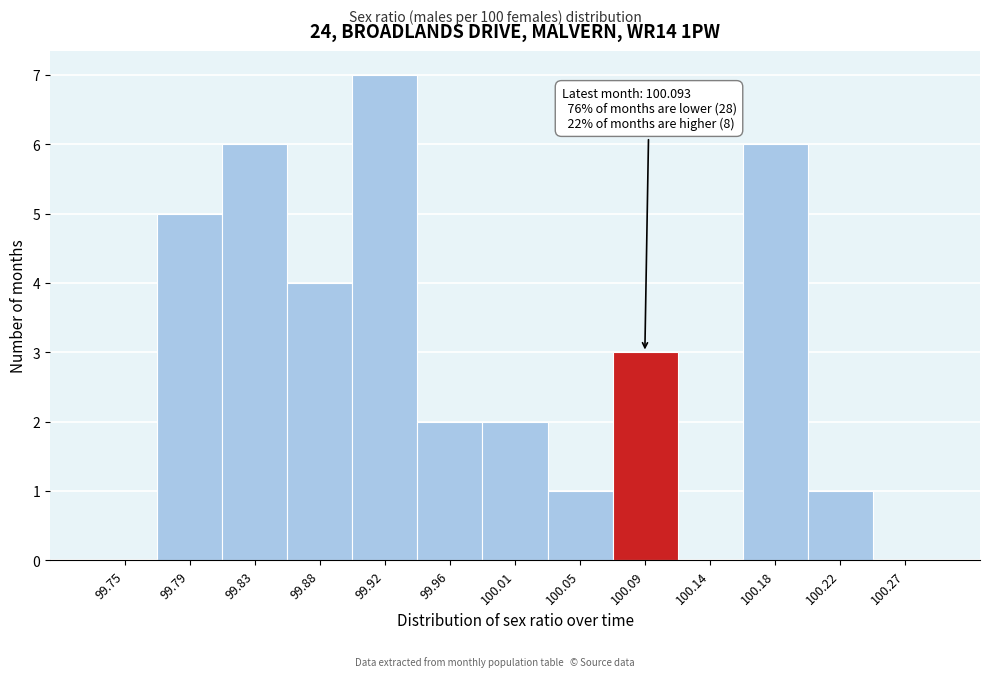

Which range on the x-axis has the tallest bar?

99.900 to 99.940